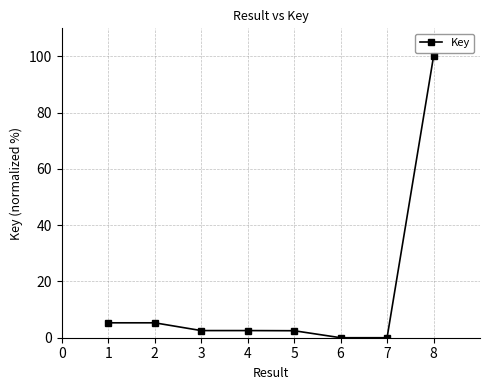

Which category has the highest value across all series?

8